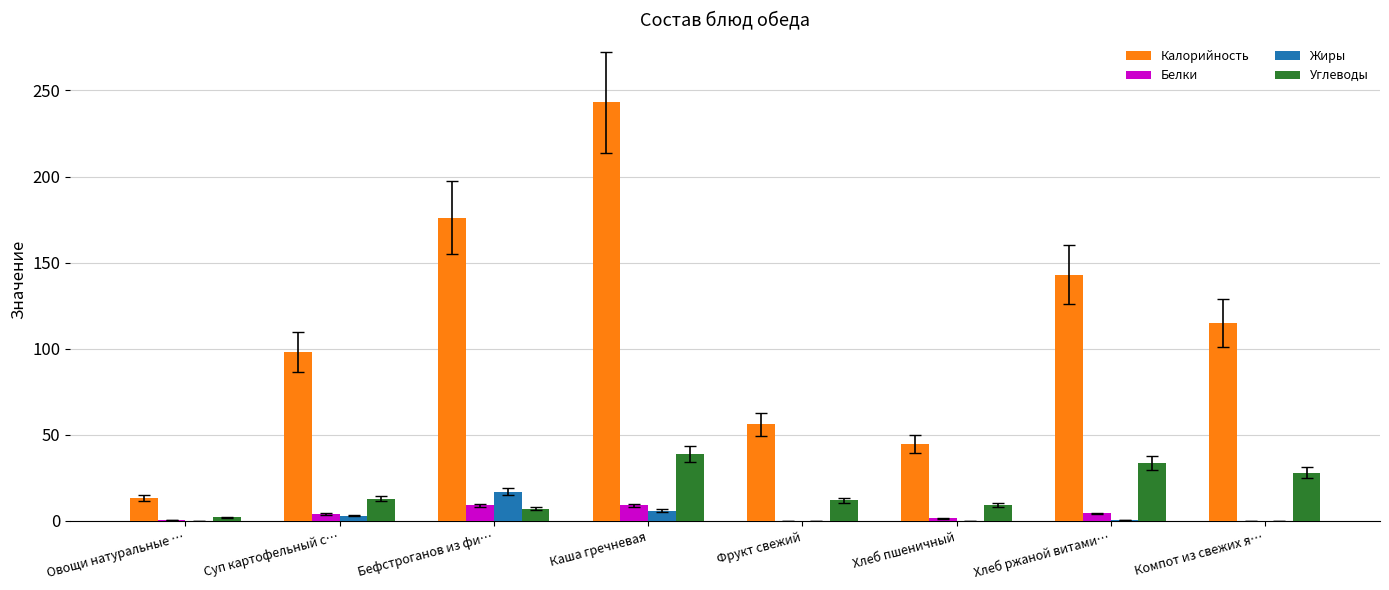

Between Овощи натуральные … and Фрукт свежий, which series saw the biggest shift?

Калорийность